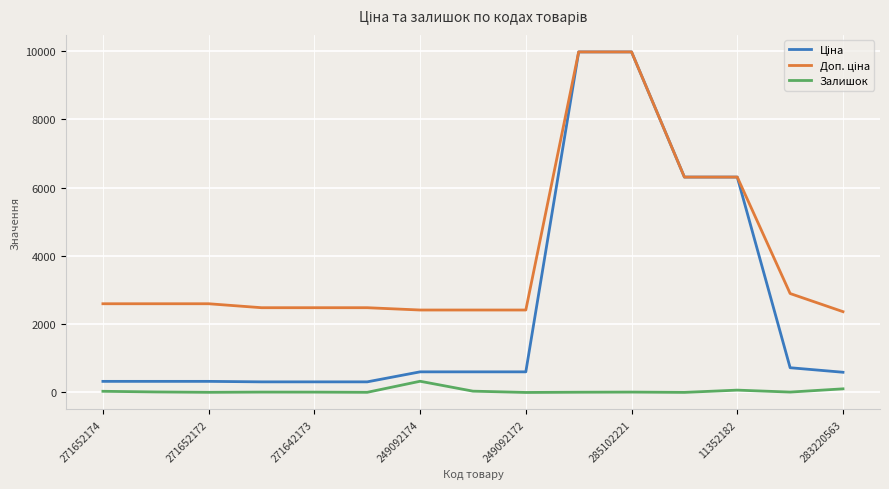

What is the highest value of the Залишок series?

328.0